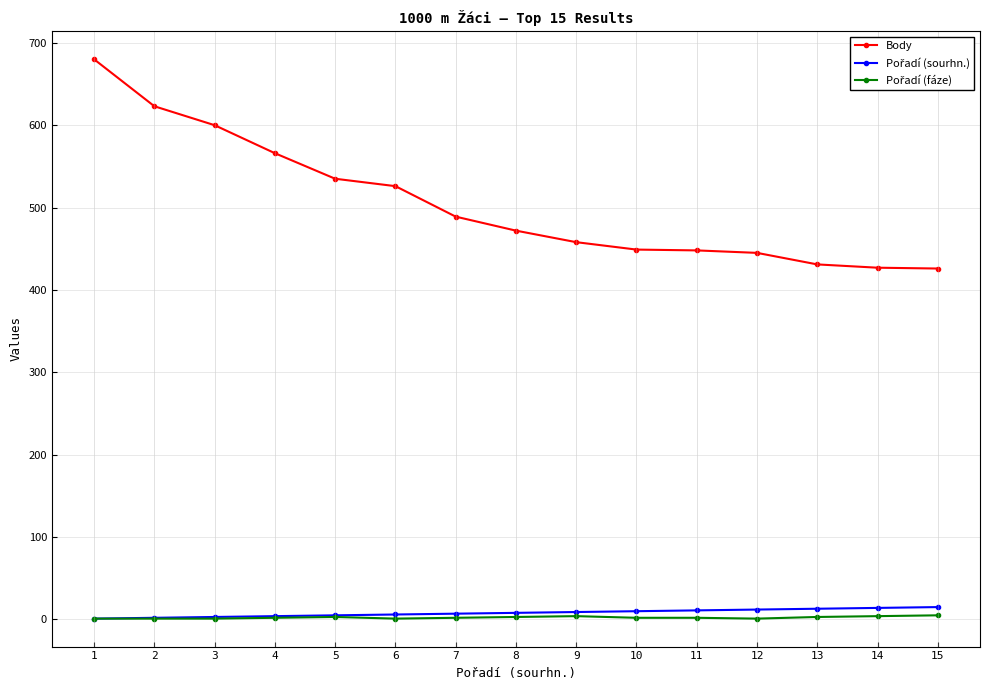

Which series has the largest range (max minus min)?

Body